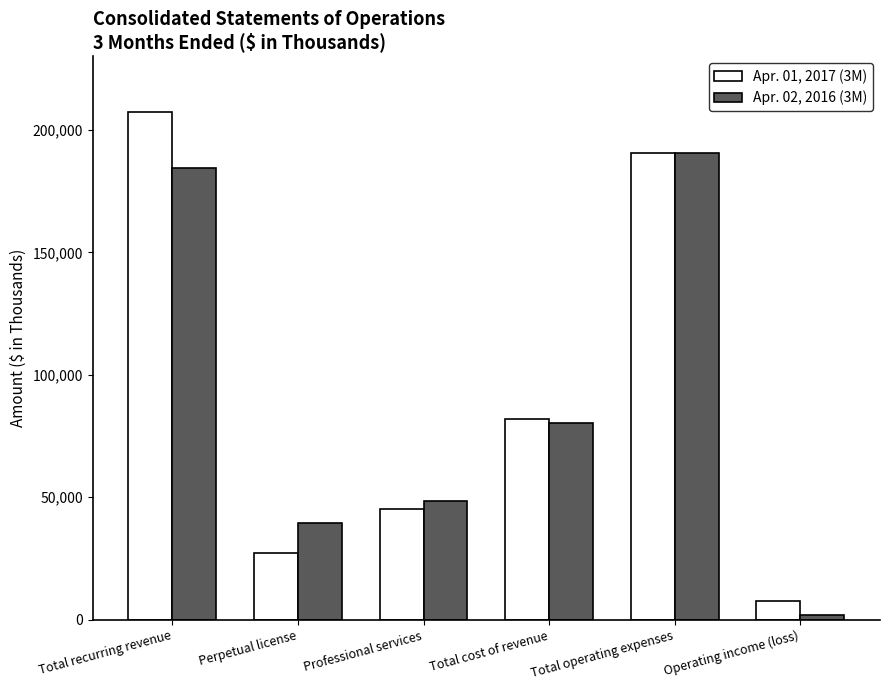

Rank the series by their average value, from highest to lowest.

Apr. 01, 2017 (3M), Apr. 02, 2016 (3M)